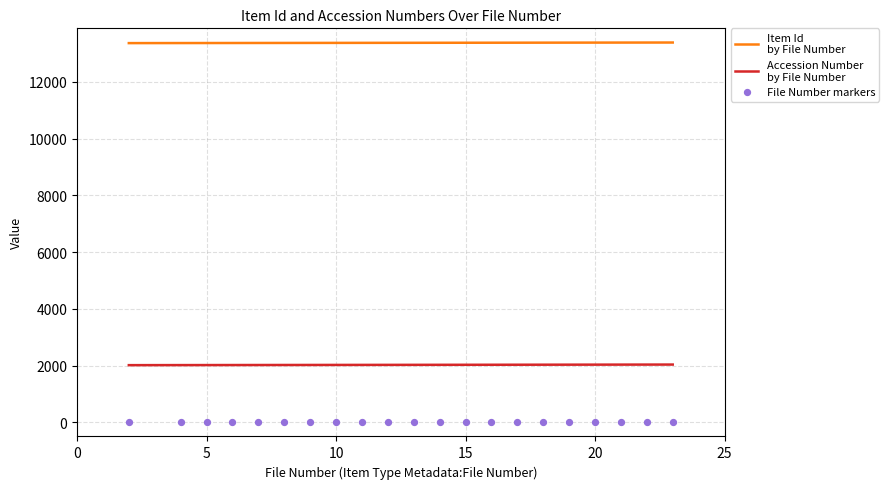

What are all the series names shown in the legend?

Item Id
by File Number, Accession Number
by File Number, File Number markers